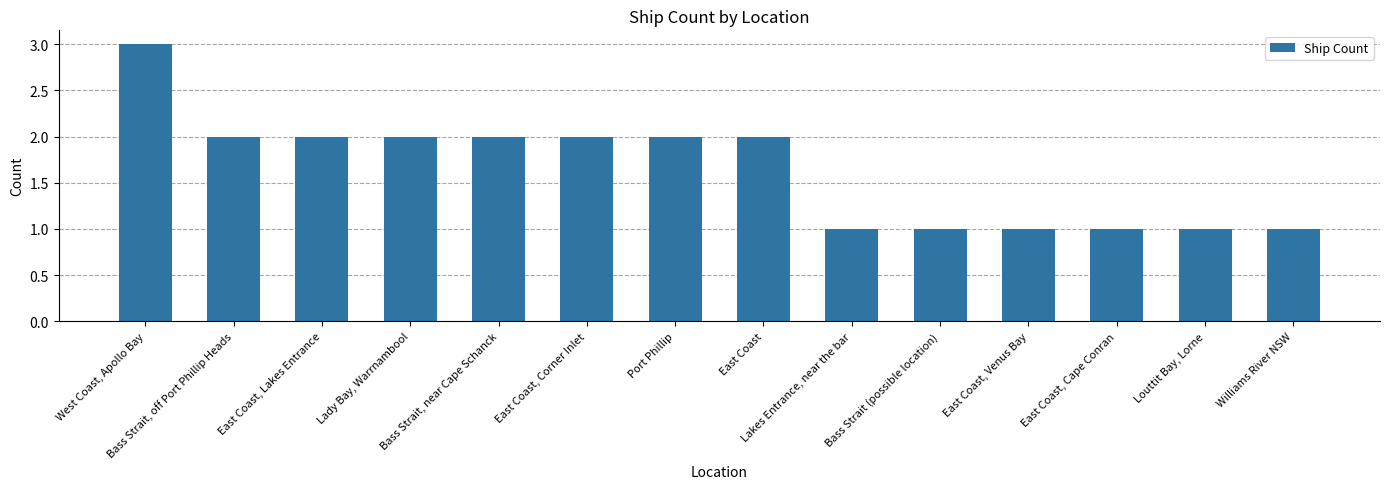

What position from the right is Lady Bay, Warrnambool?

11